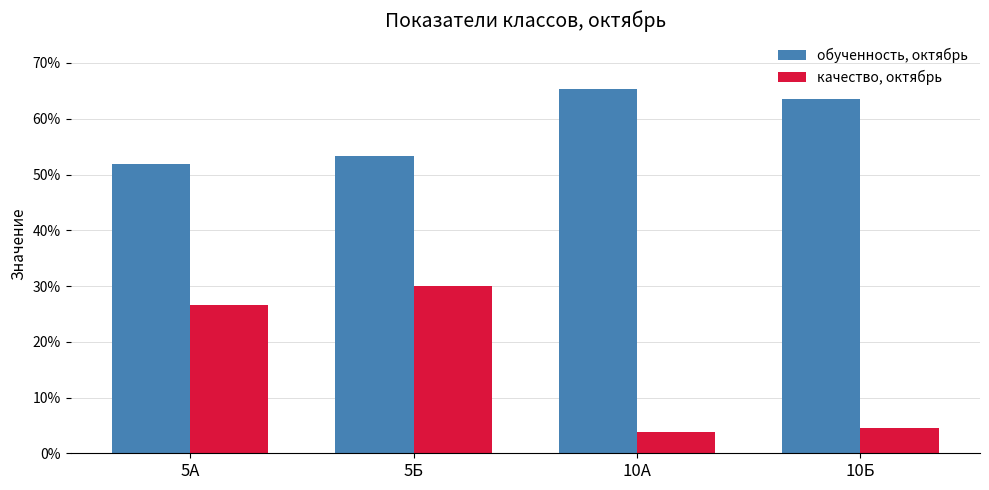

The обученность, октябрь series shows 0.5 at 5А. True or false?

True